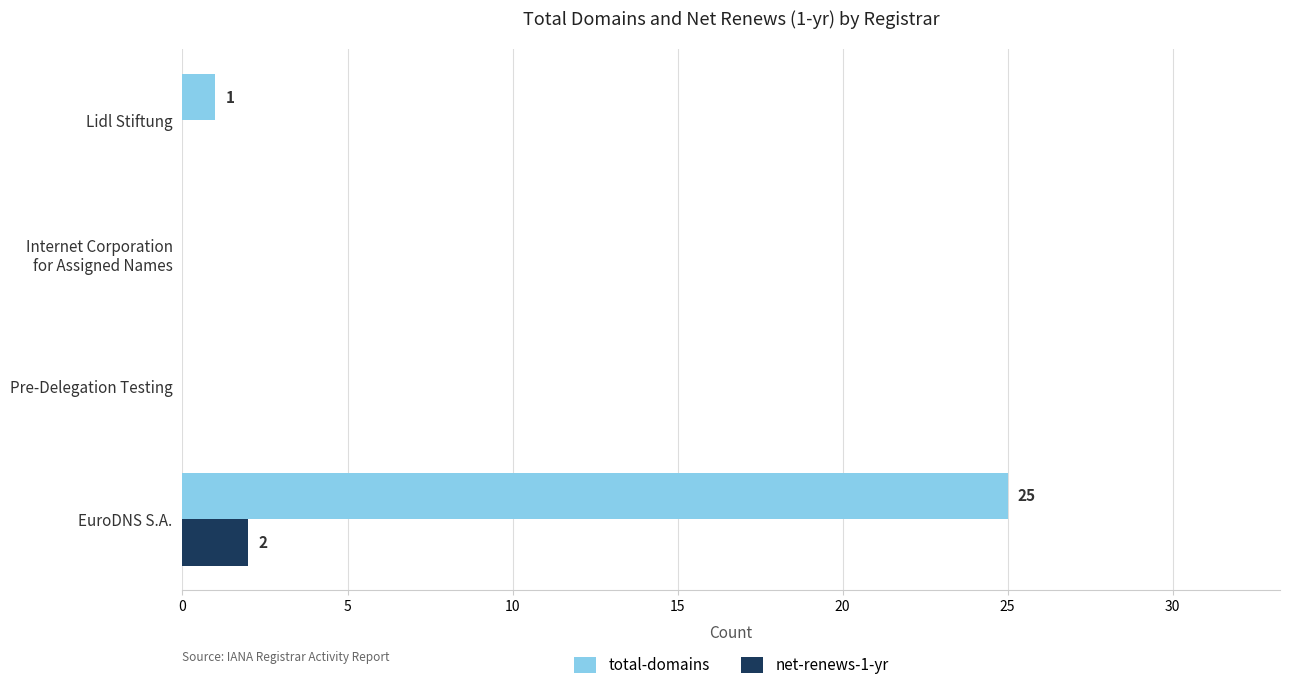

What is the maximum value shown in the chart?

25